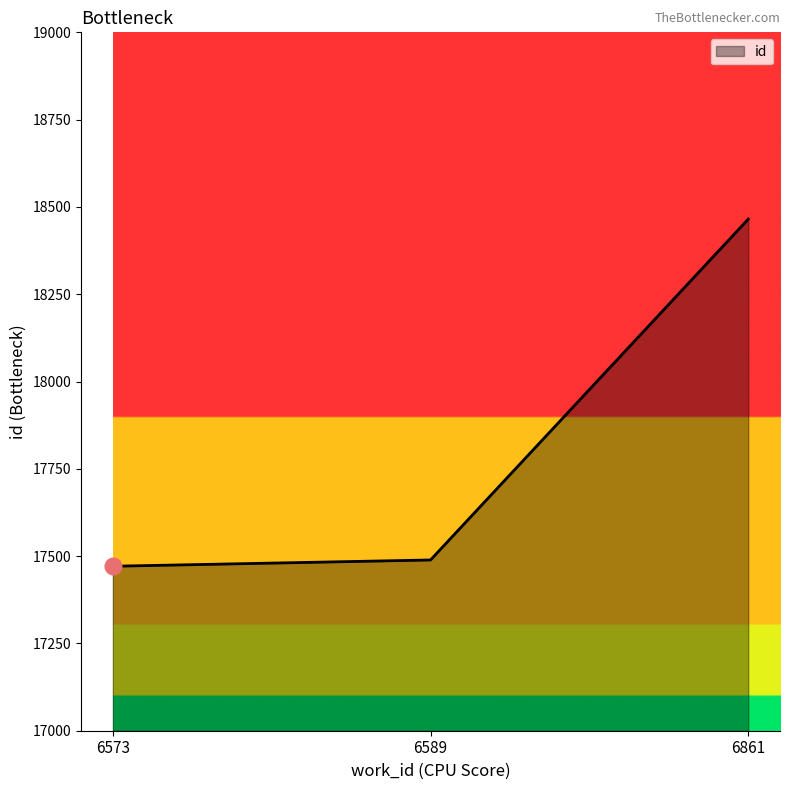

How many lines are shown in the chart?

1